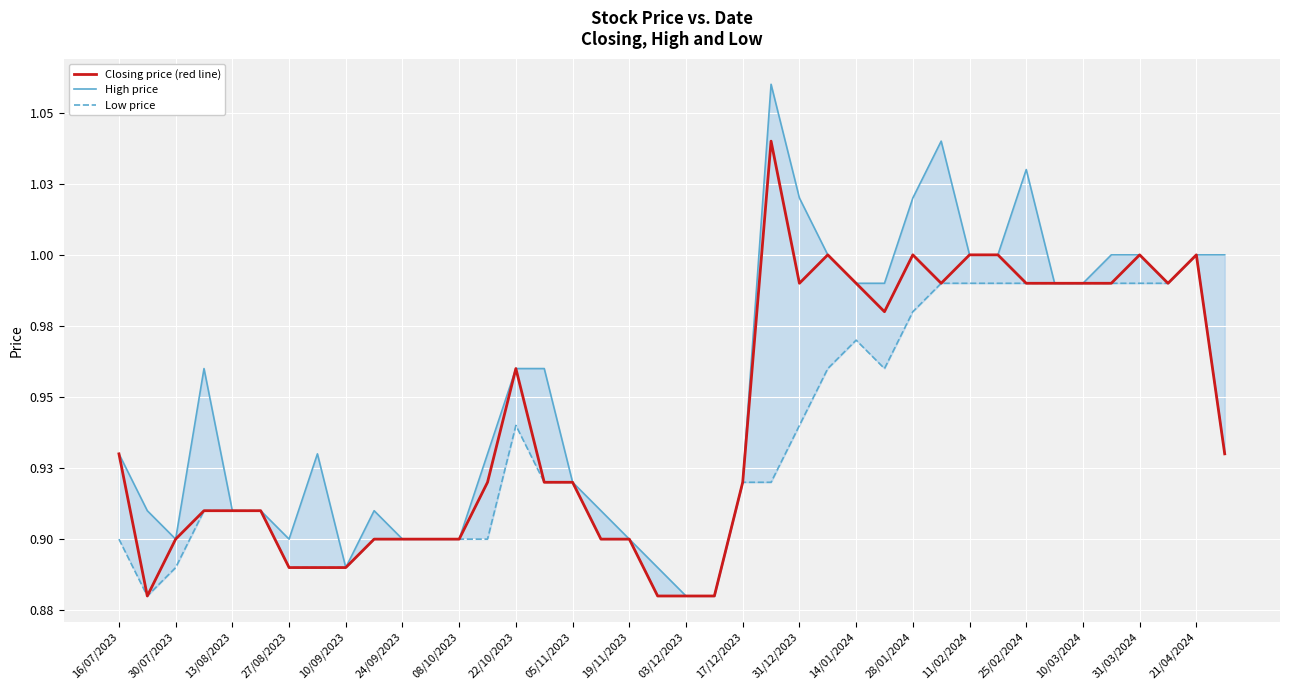

Between 24 and 30/07/2023, which is larger?

24